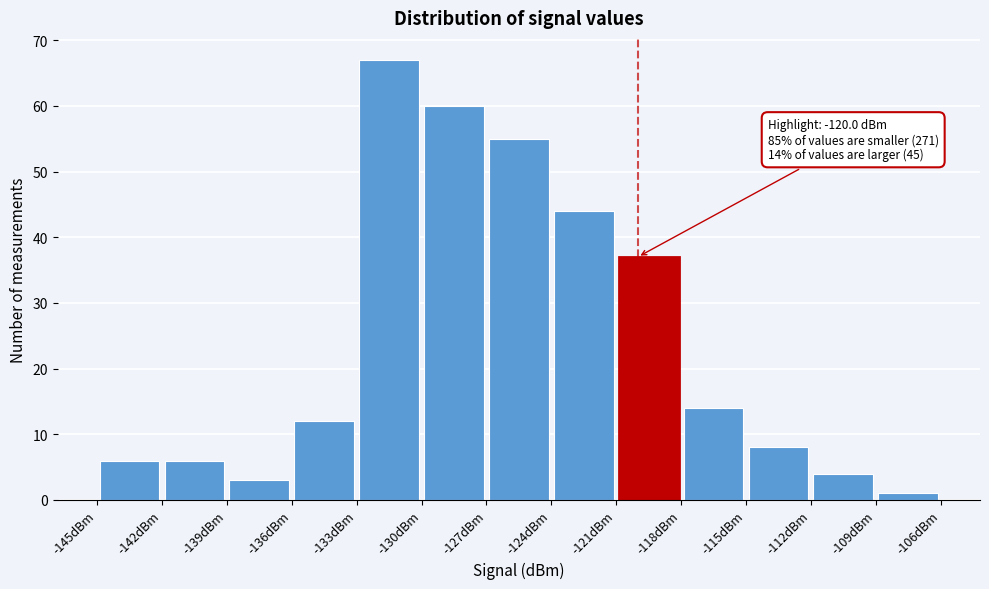

Which range on the x-axis has the tallest bar?

-133 to -130